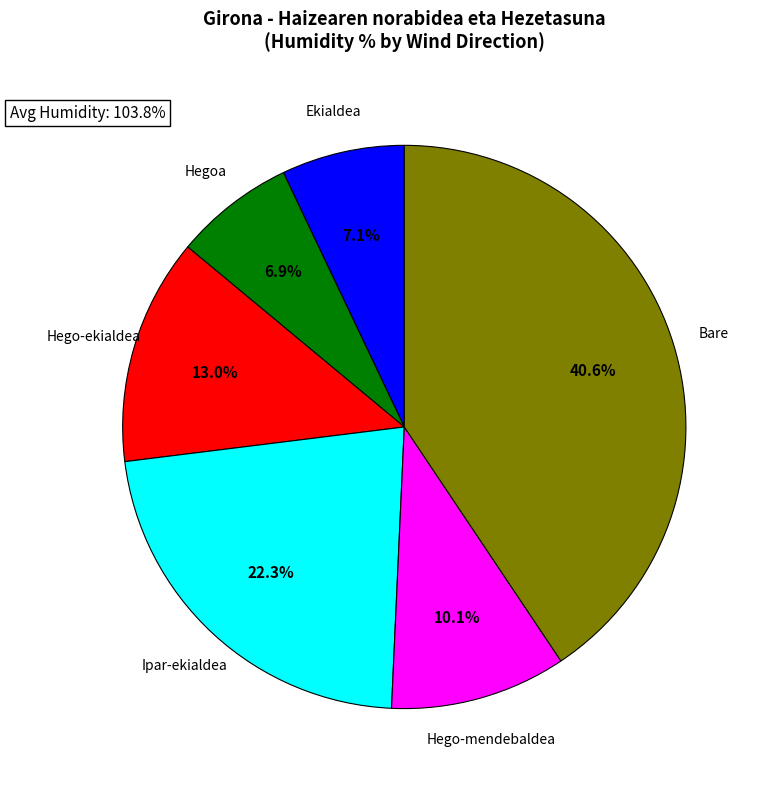

Combined, do Bare and Hego-ekialdea account for over 50%?

Yes